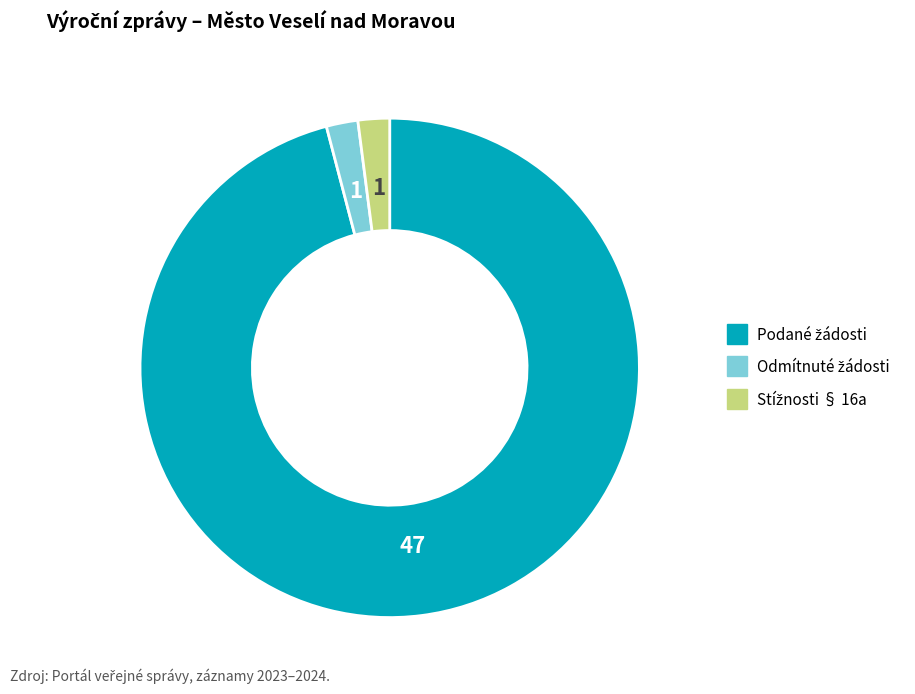

Count the number of slices in the pie.

3